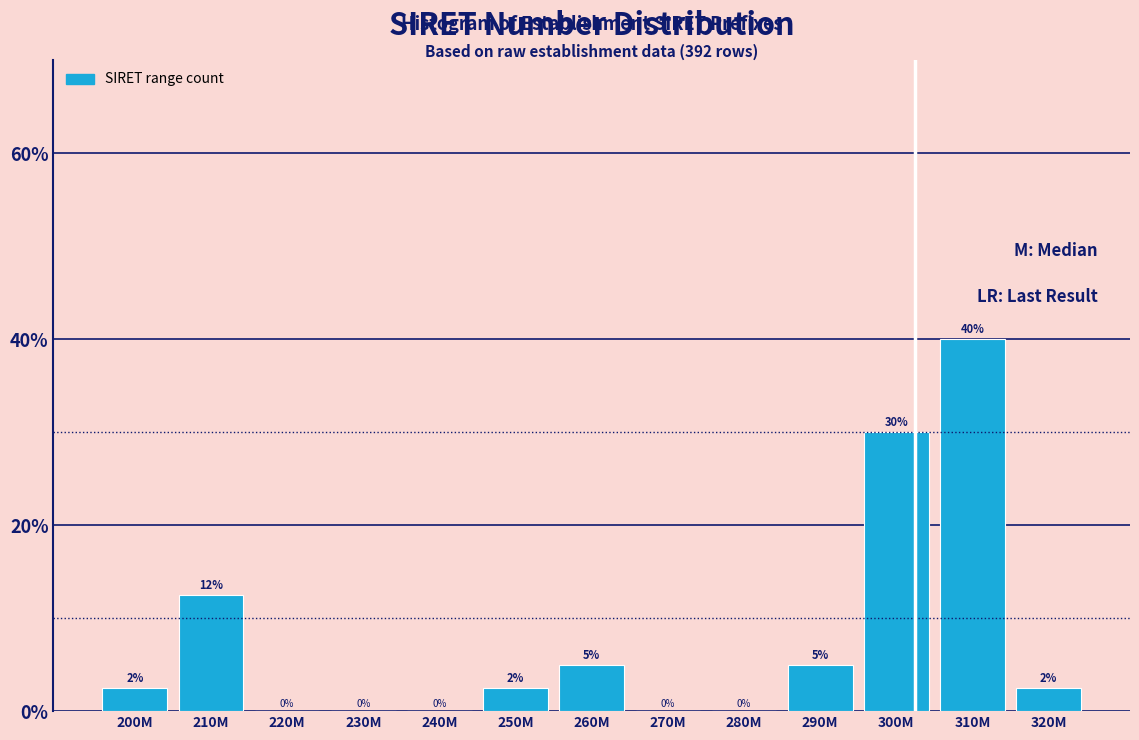

Which has a higher value, 200M or 280M?

200M